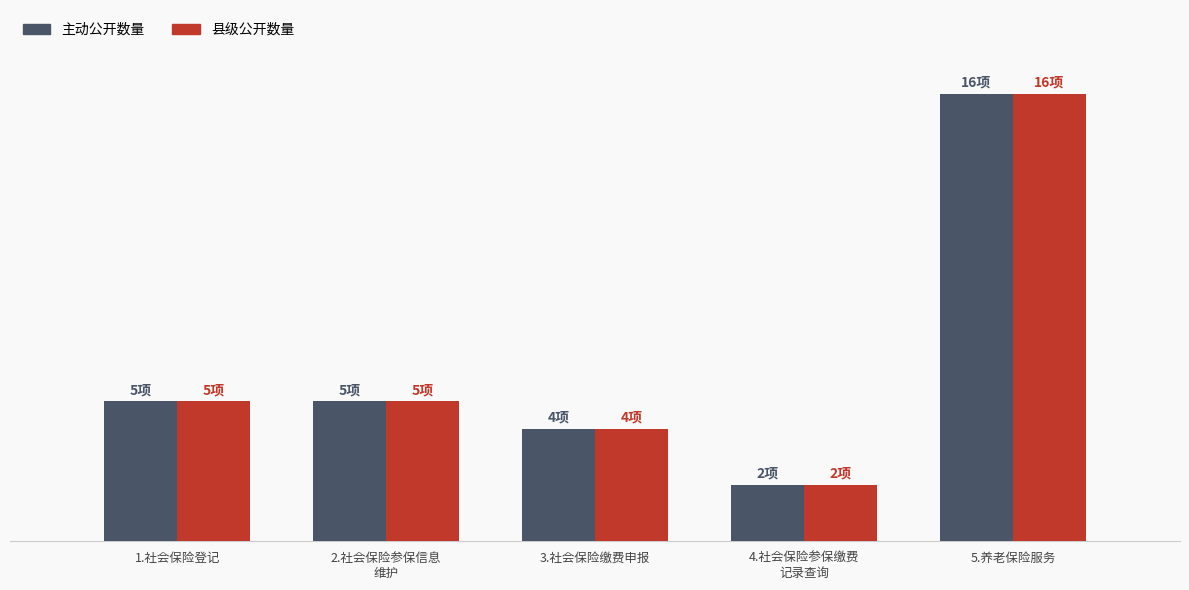

What is the difference between the second highest and second lowest values in the 县级公开数量 series?

1